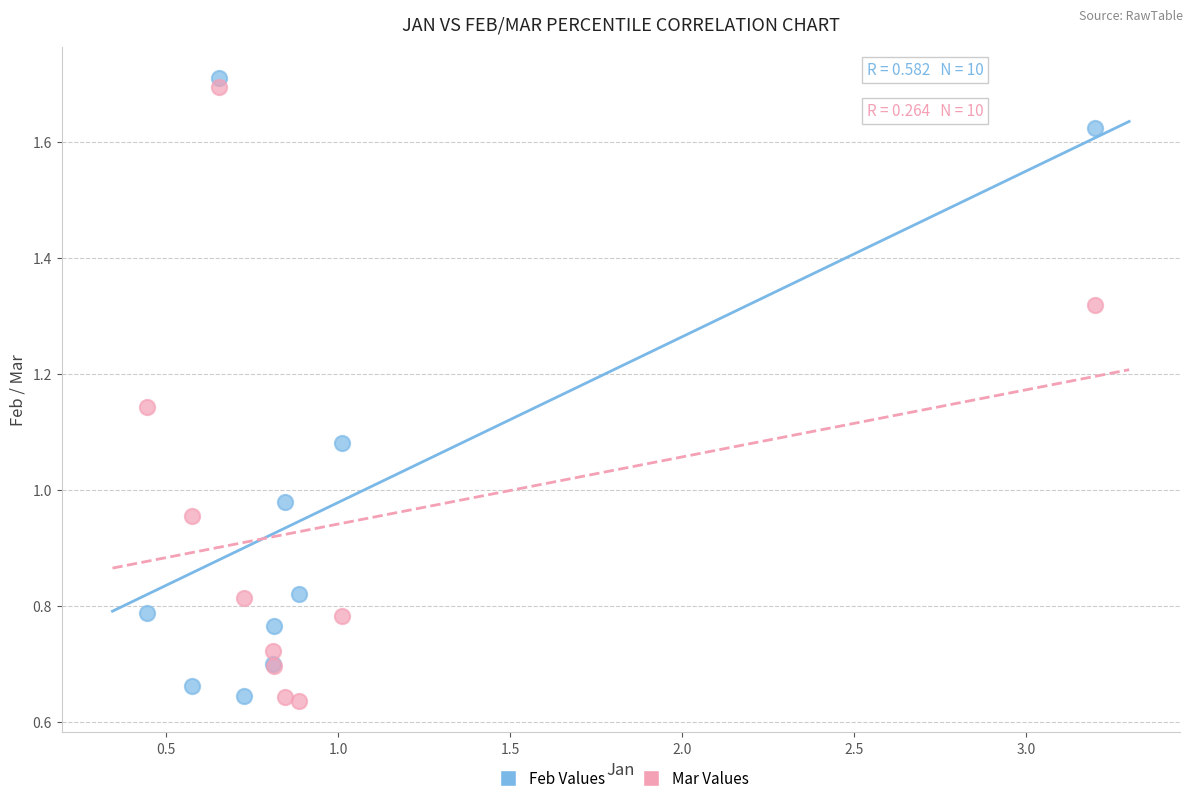

What is the X range (max minus min) for the scatter plot?

2.8